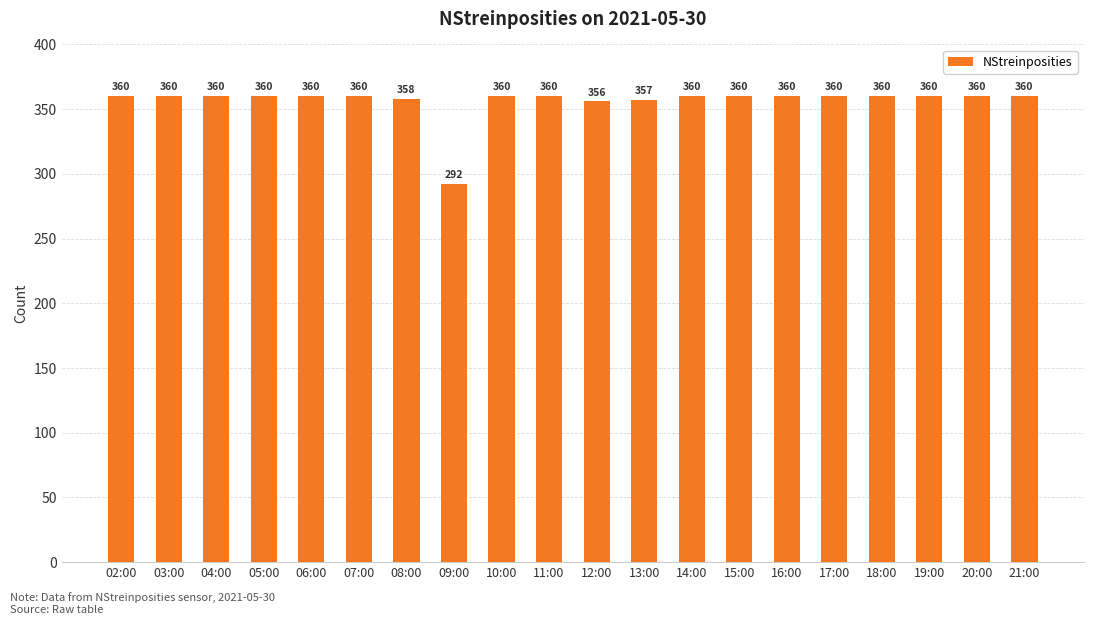

What is the sum of all values?

7123